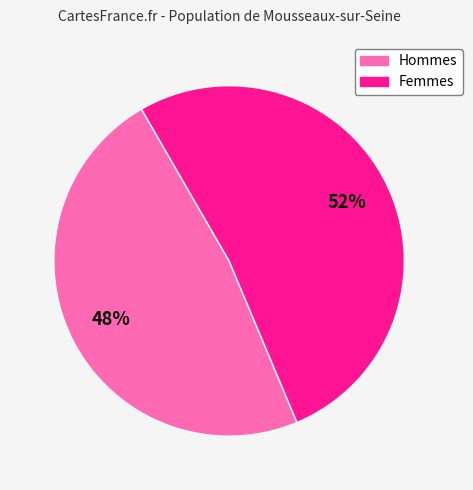

To the nearest percent, what is the average slice percentage?

50%